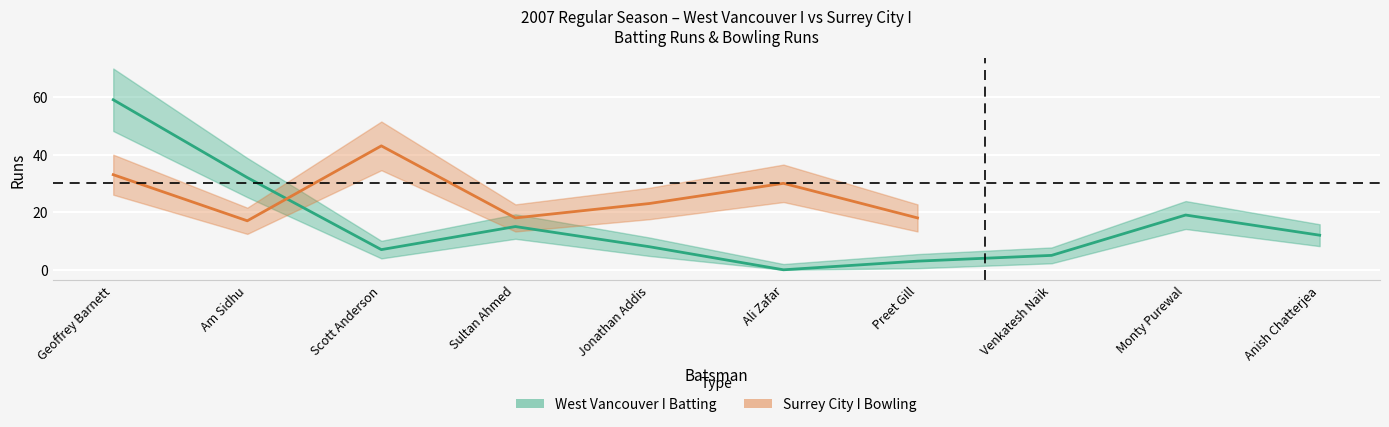

What is the difference between the values at Jonathan Addis and Geoffrey Barnett?

51